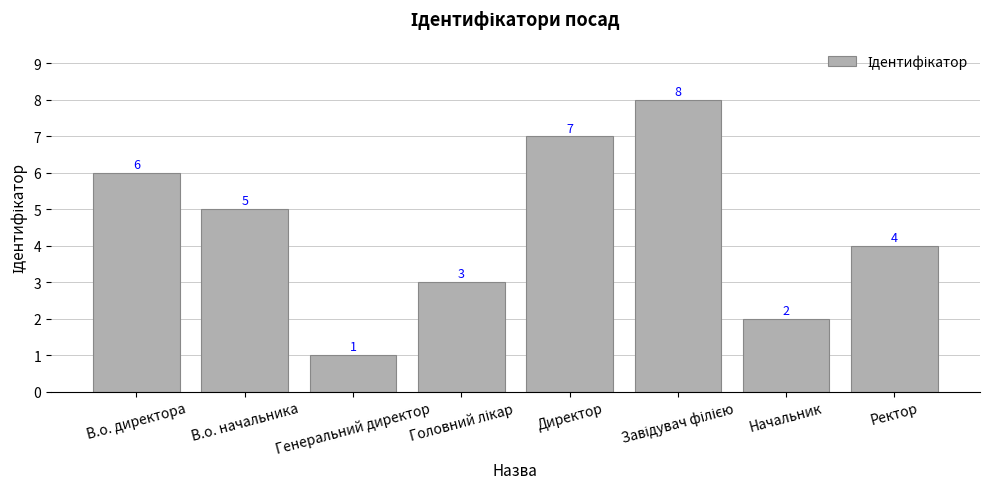

What position from the left is Ректор?

8